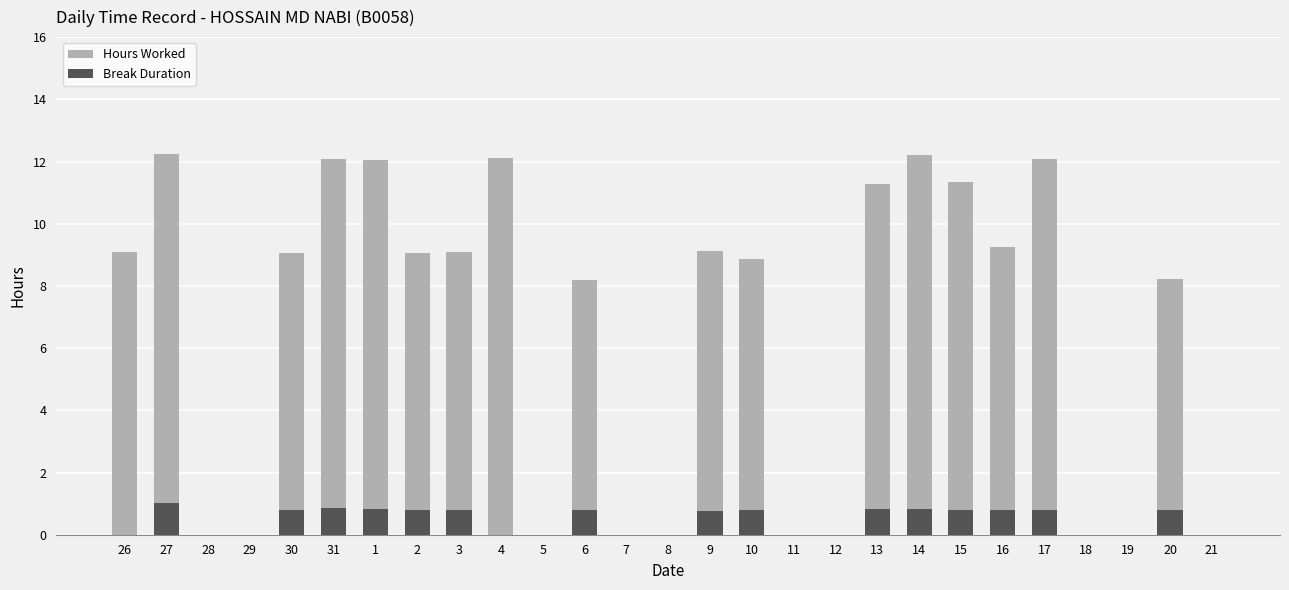

What are all the series names shown in the legend?

Hours Worked, Break Duration